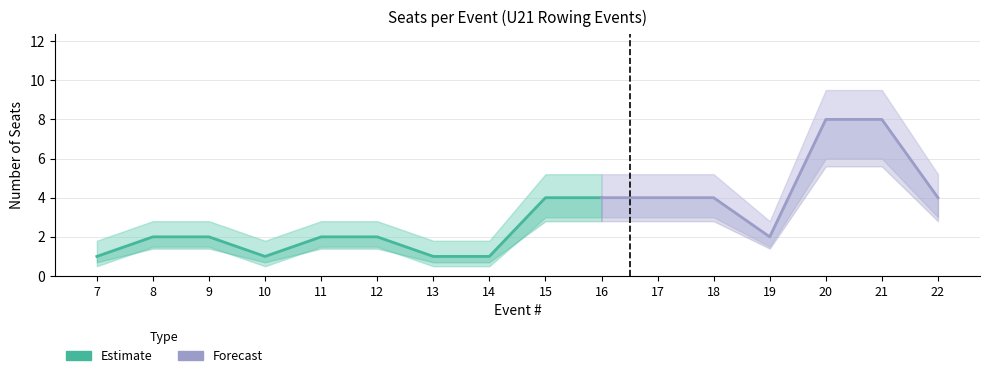

Which label corresponds to the largest value in the chart?

20